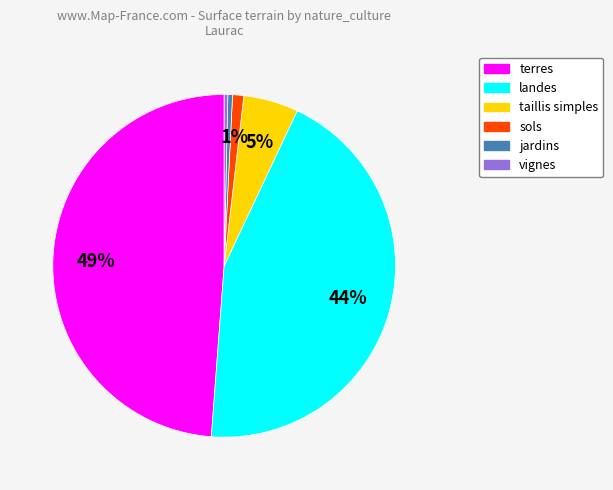

To the nearest percent, what is the average slice percentage?

17%